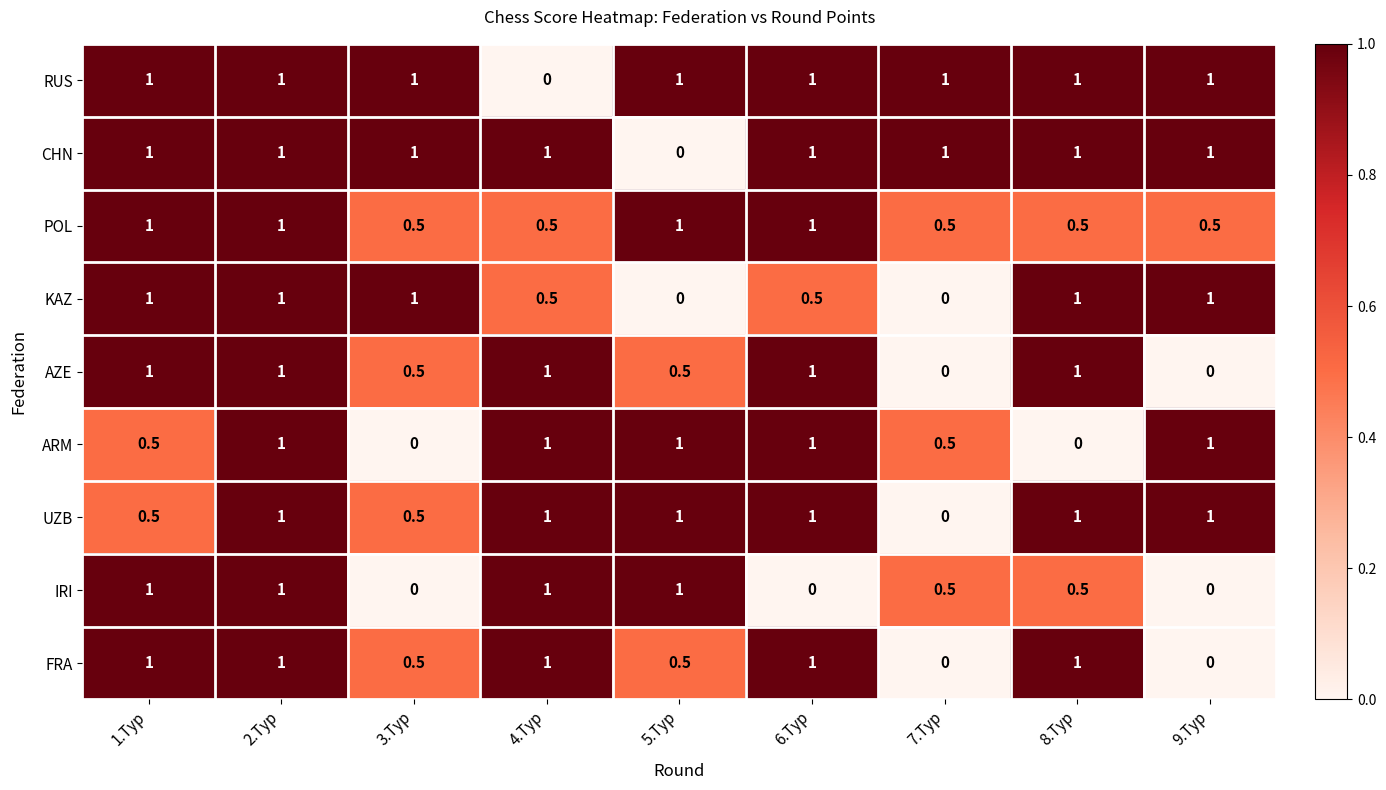

What is the difference between the highest and lowest values at 5.Тур?

1.0